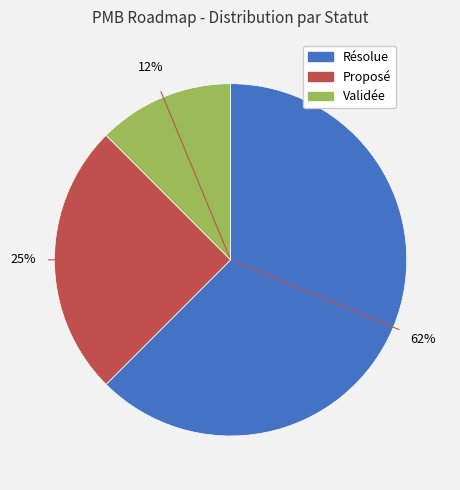

To the nearest percent, what is the average slice percentage?

33%